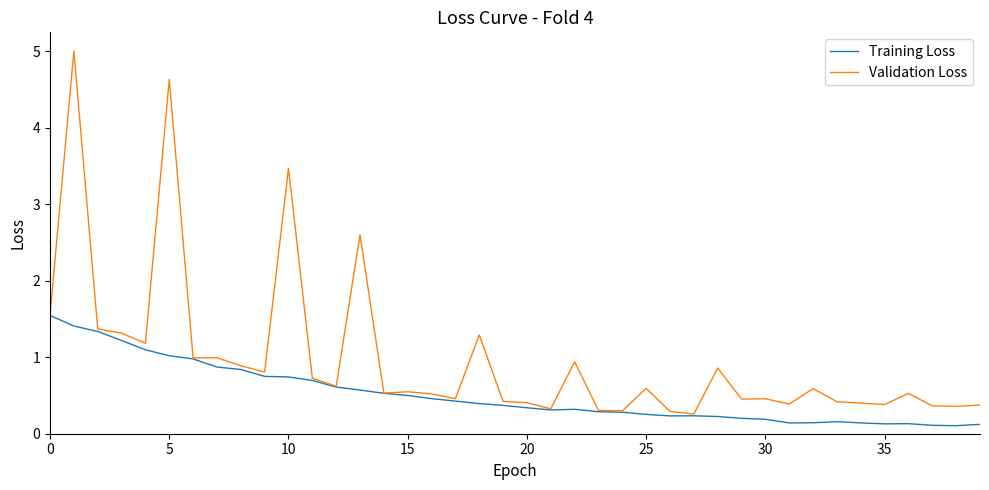

What is the maximum value for Training Loss?

1.5